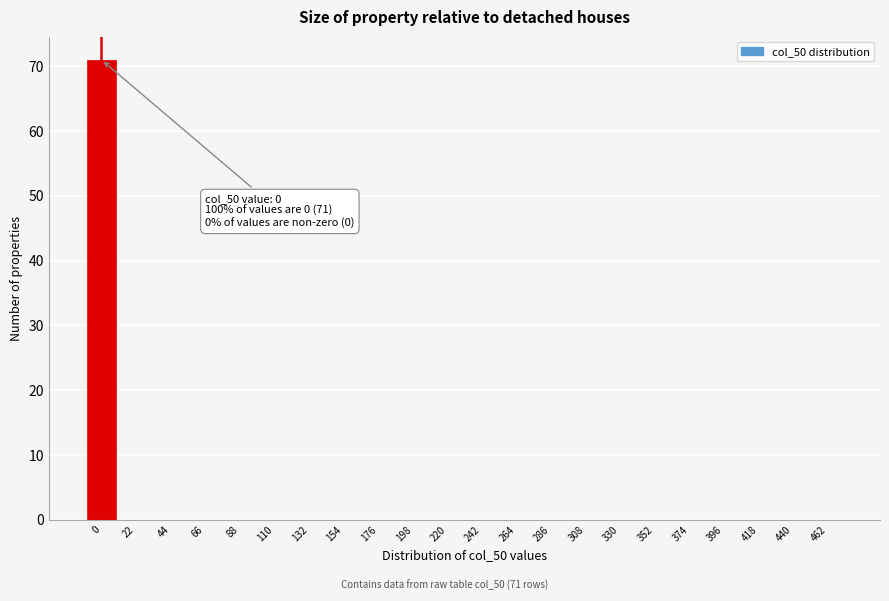

Reading right to left, extract all data points from this chart.

462=0	440=0	418=0	396=0	374=0	352=0	330=0	308=0	286=0	264=0	242=0	220=0	198=0	176=0	154=0	132=0	110=0	88=0	66=0	44=0	22=0	0=71